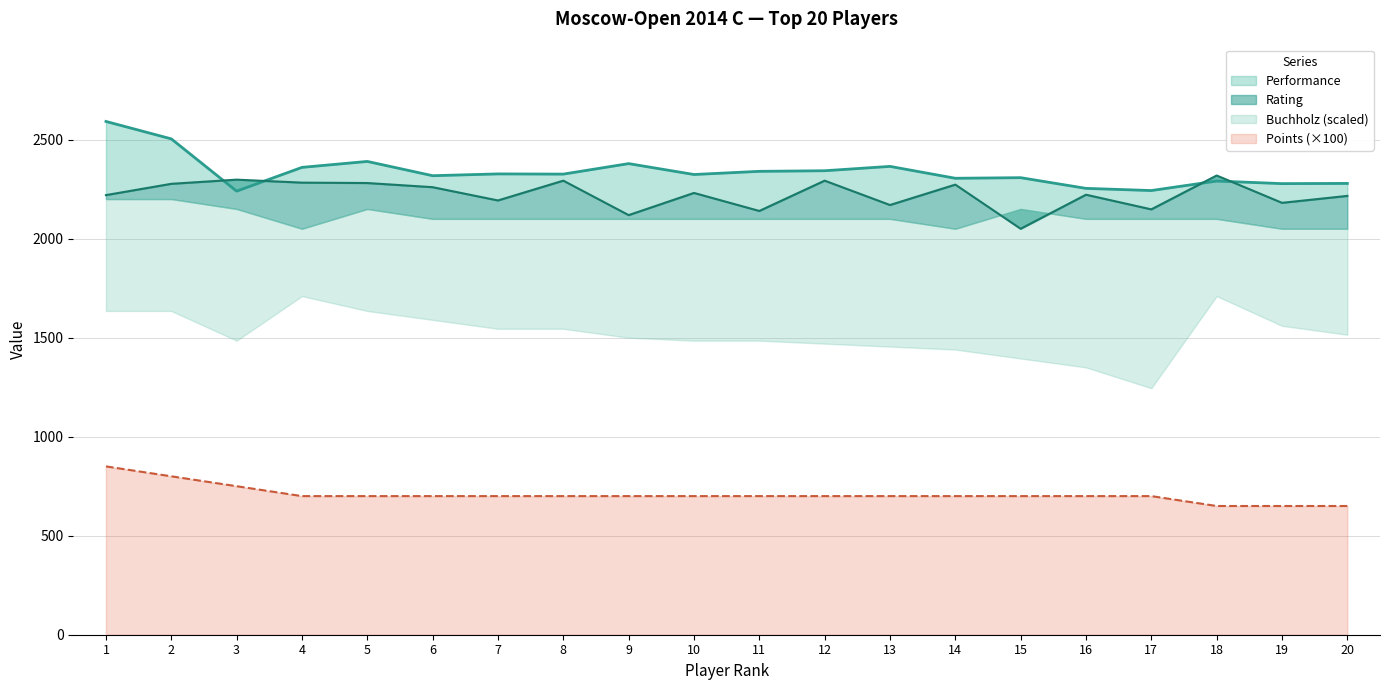

Where is Points nearest to the value 750?

3